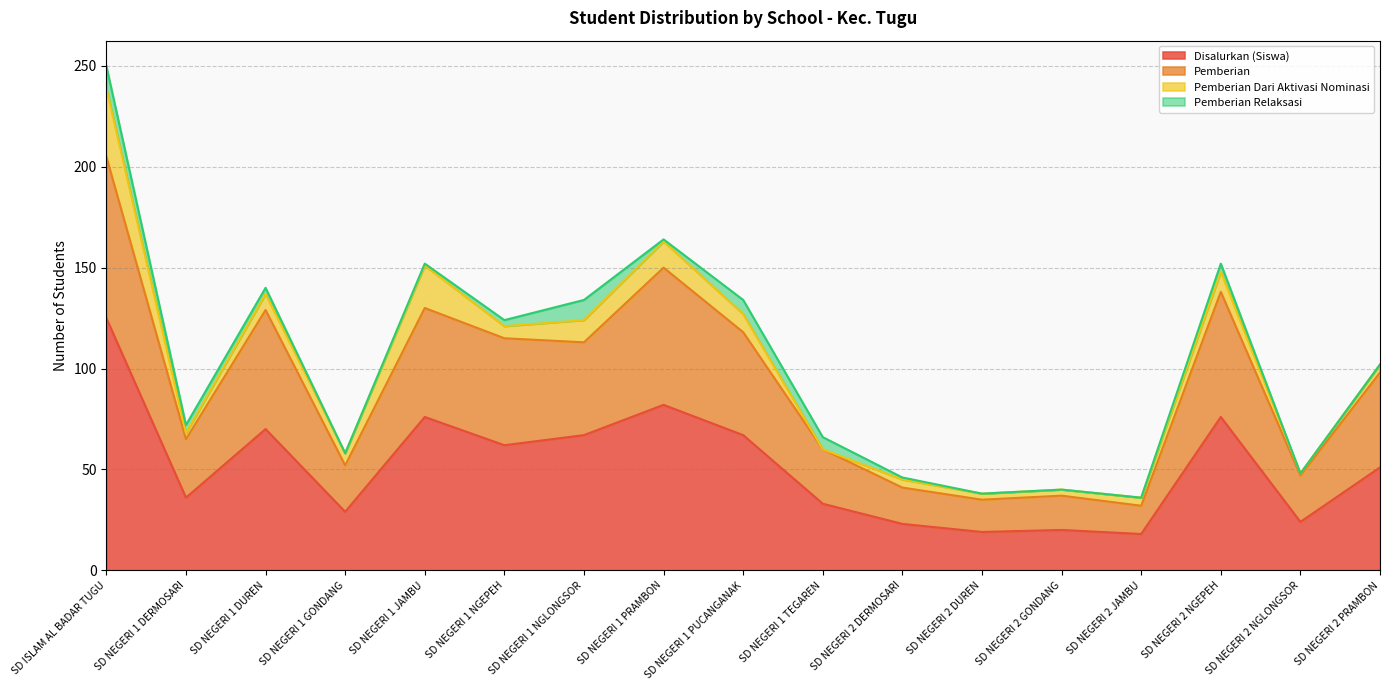

The value of Pemberian at SD NEGERI 2 DUREN is 35. True or false?

True